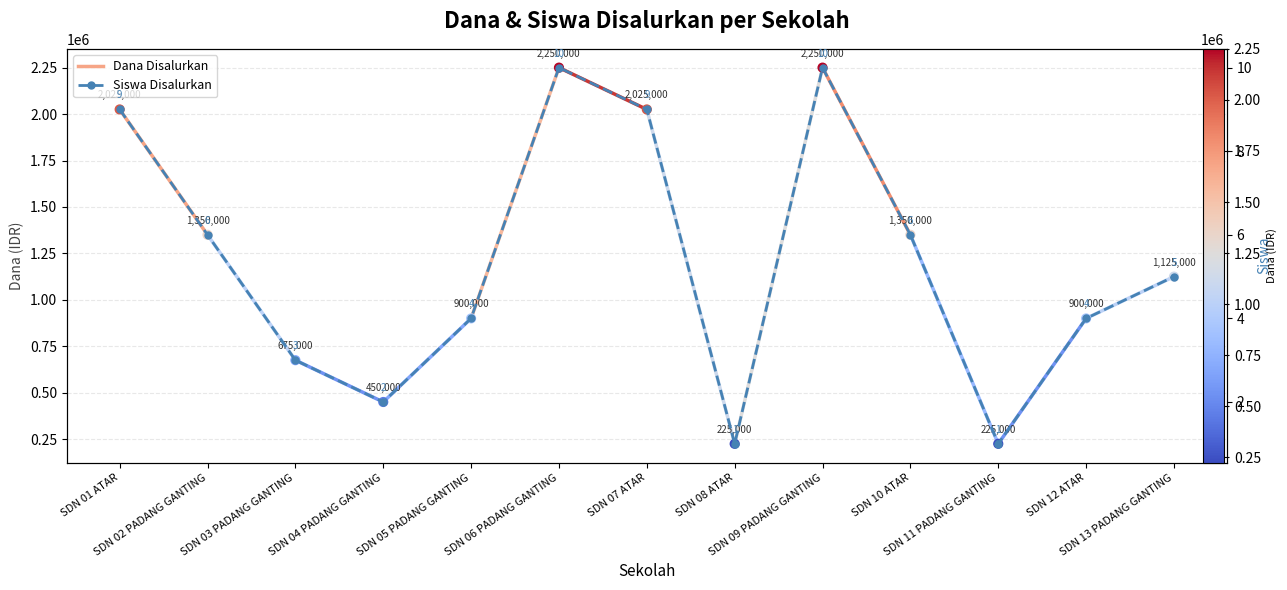

Which series has the largest Y range (max minus min)?

Dana Disalurkan